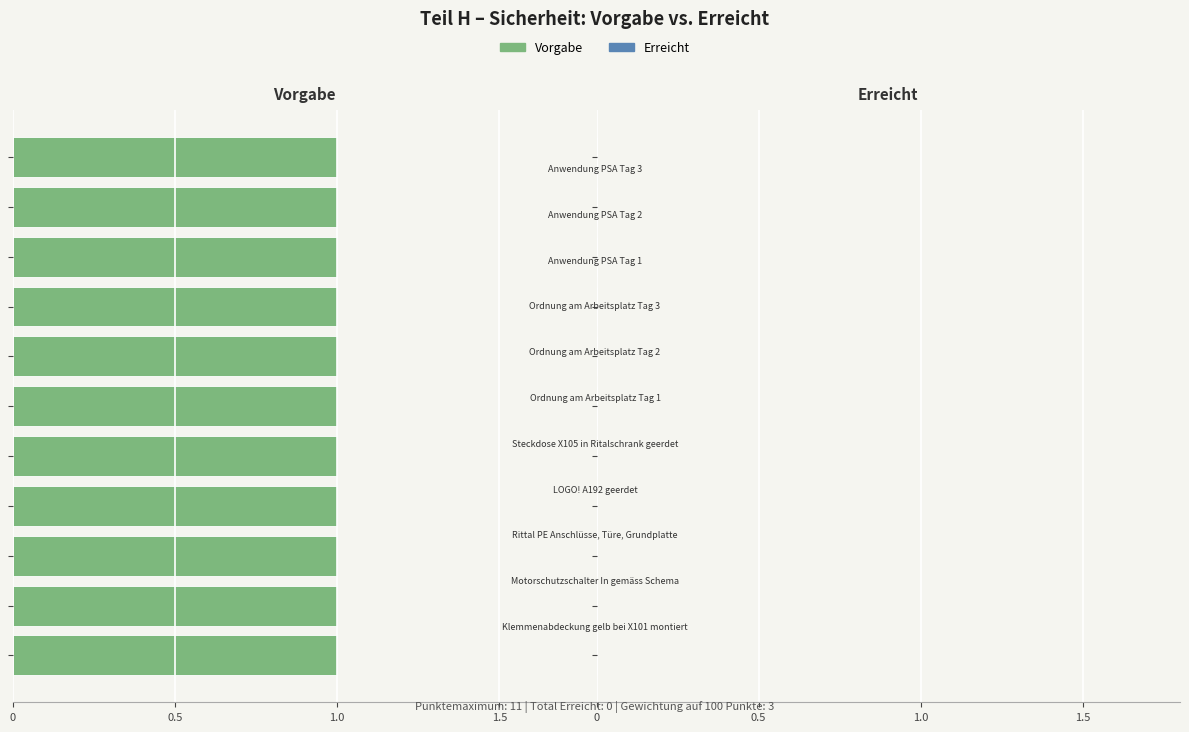

What are all the series names shown in the legend?

Vorgabe, Erreicht